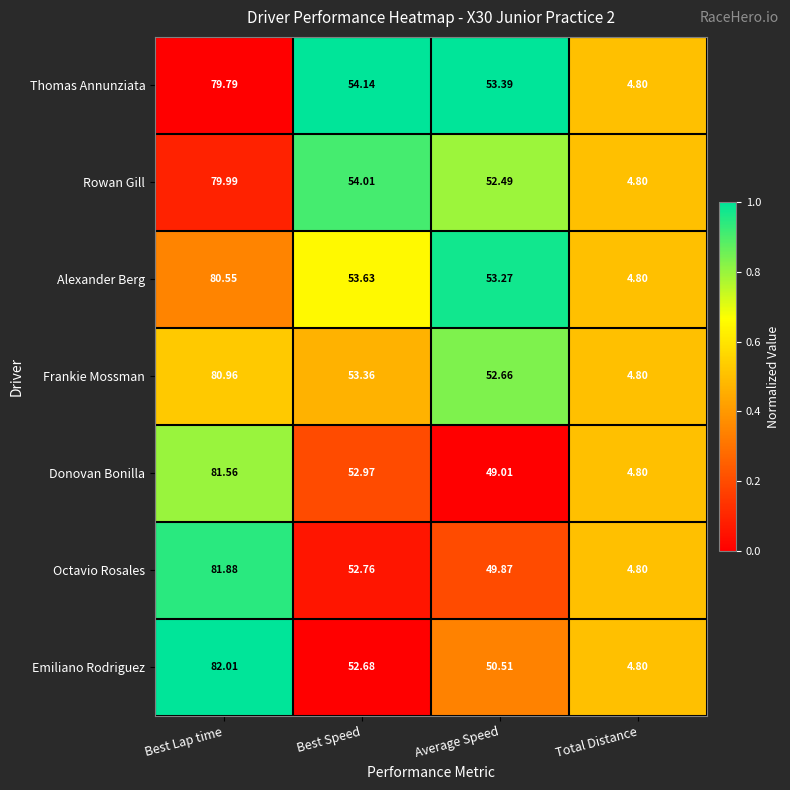

At which label does Donovan Bonilla reach its peak?

Best Lap time